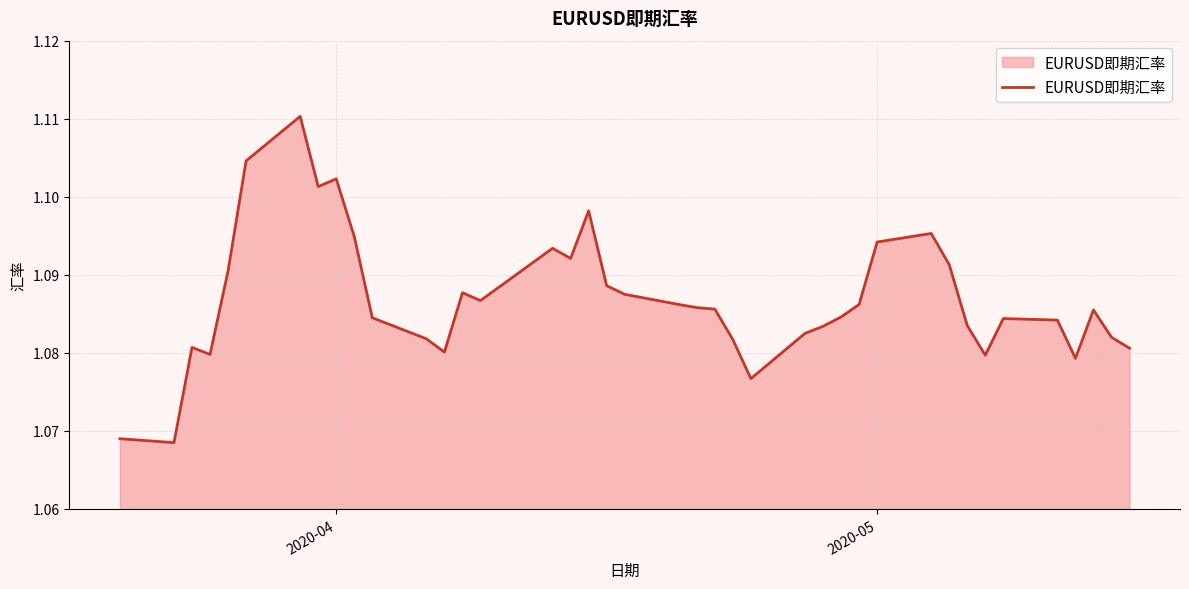

The chart shows a value of 1.6 at 2020-05. True or false?

False